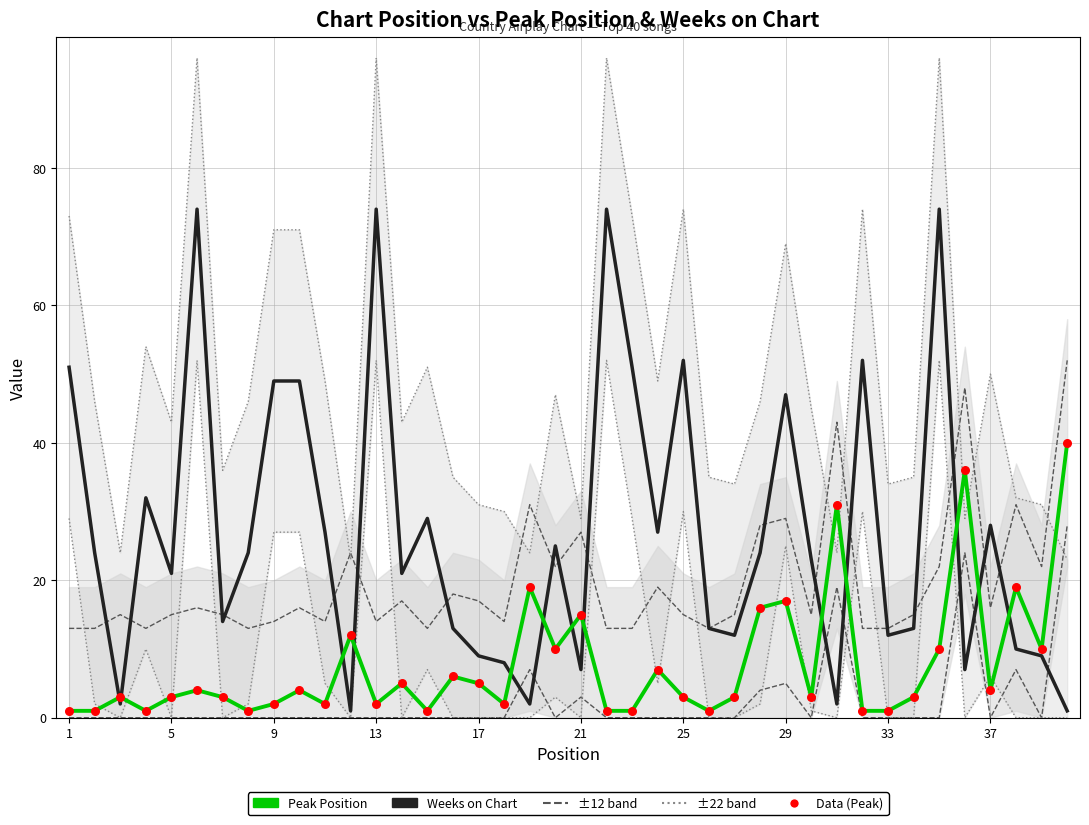

Which series has the largest Y range (max minus min)?

Weeks on Chart